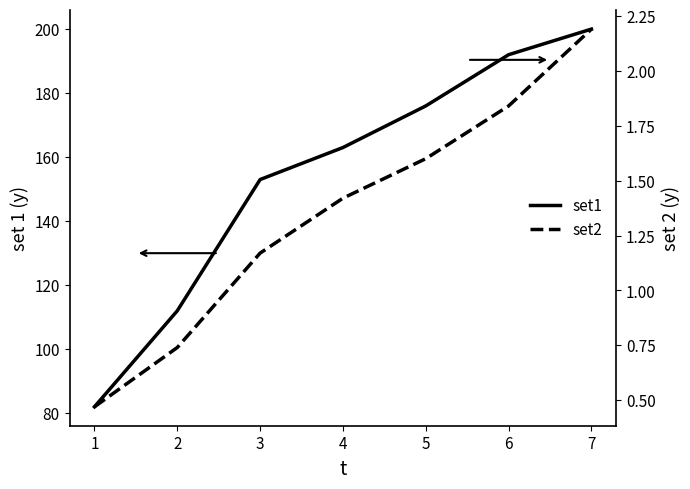

How many series are shown in this chart?

2